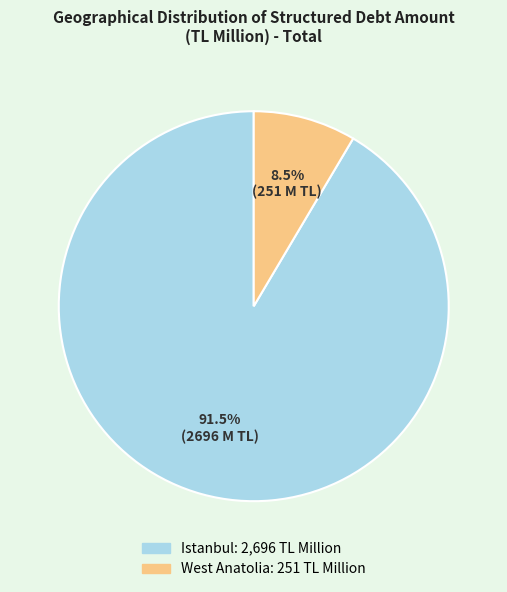

Rank the categories by value from lowest to highest.

West Anatolia, Istanbul